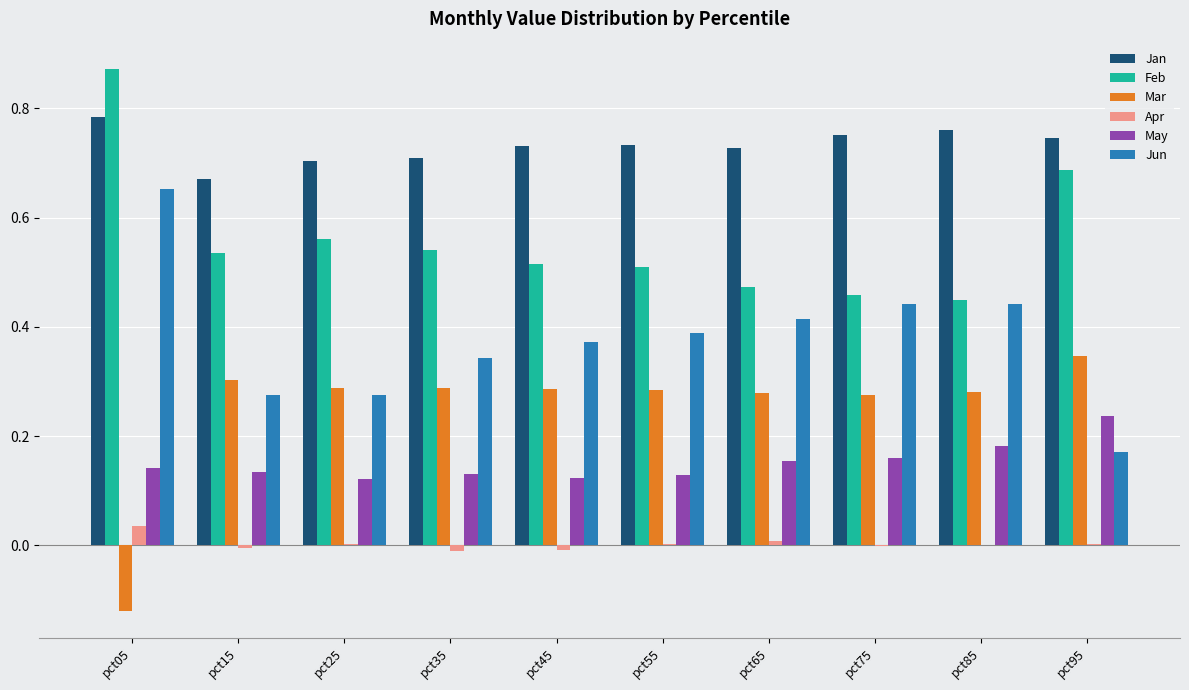

Which series has the largest total across all categories?

Jan